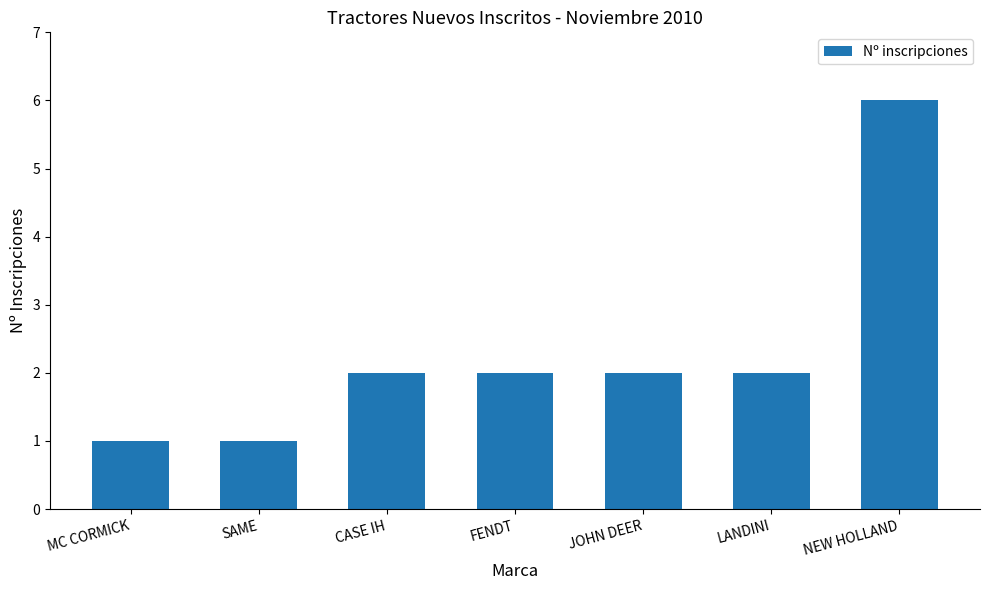

What is the sum of the values at MC CORMICK and SAME?

2